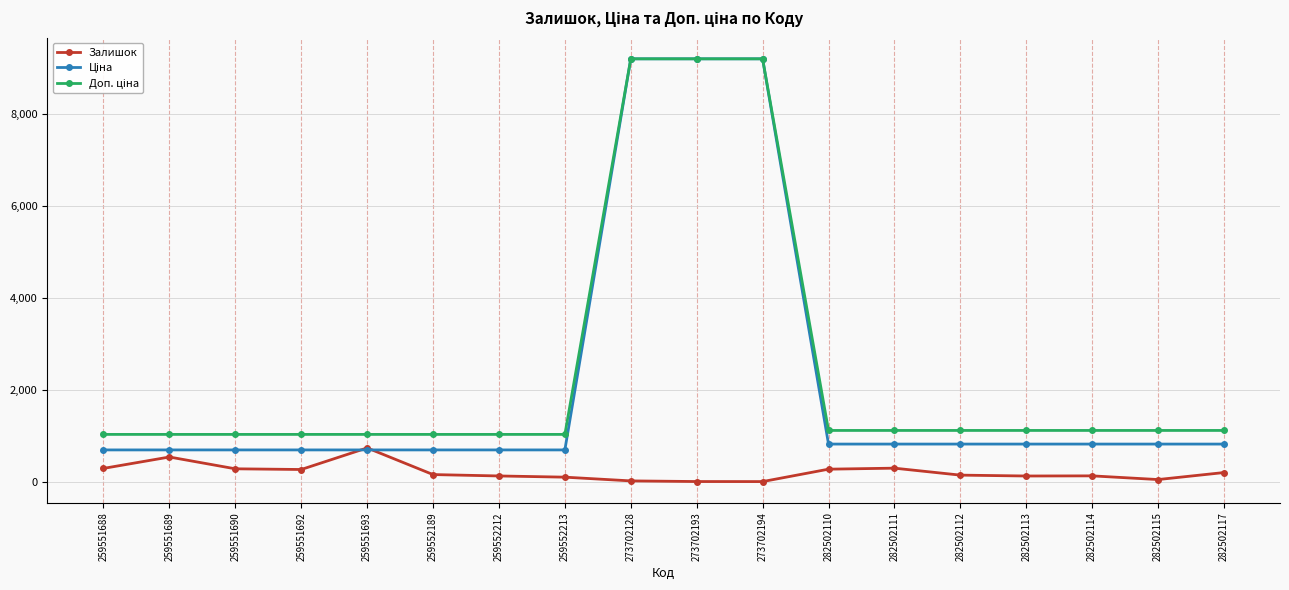

What is the spread (max minus min) of values at 259552212?

901.0